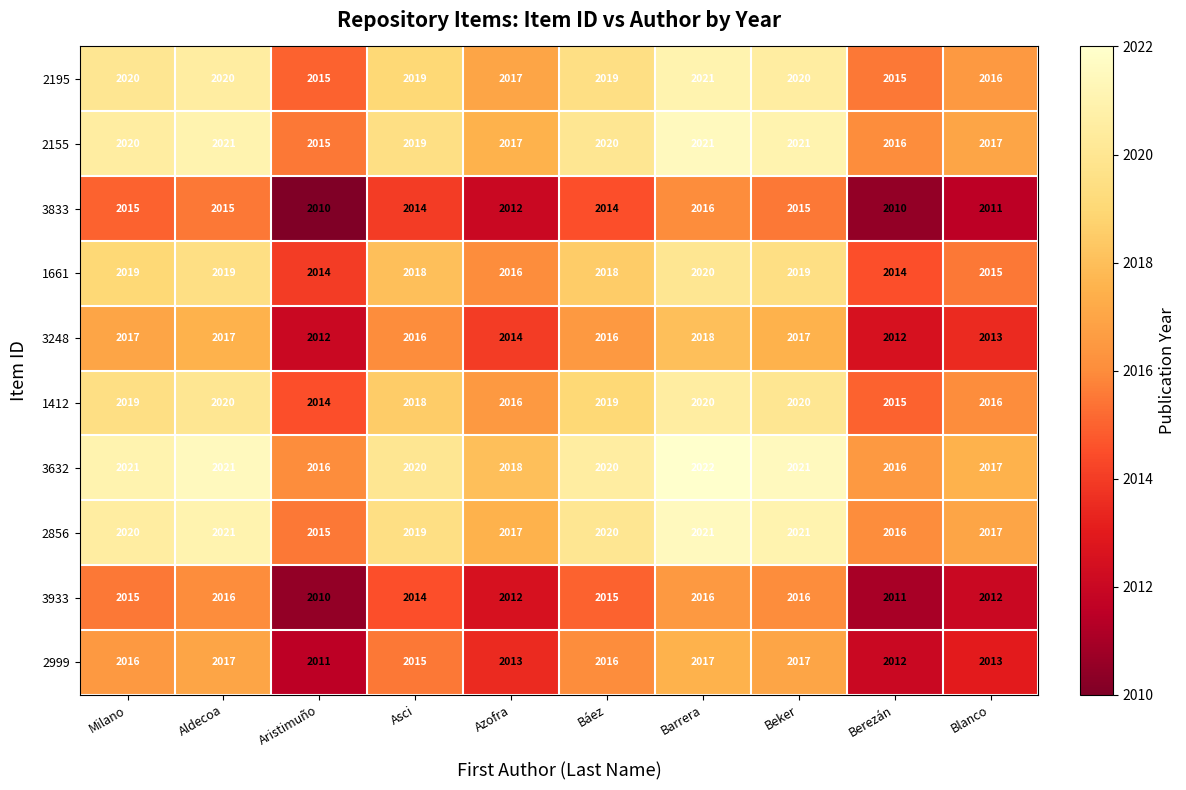

Read the 1661 value at Báez.

2018